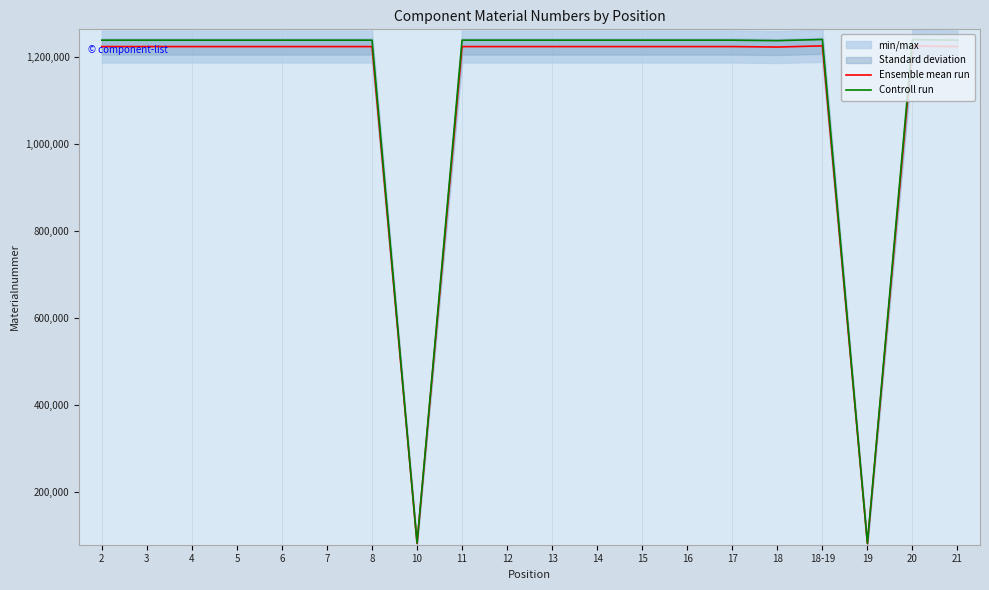

What is the difference between the Ensemble mean run values at 21 and 13?

20.0